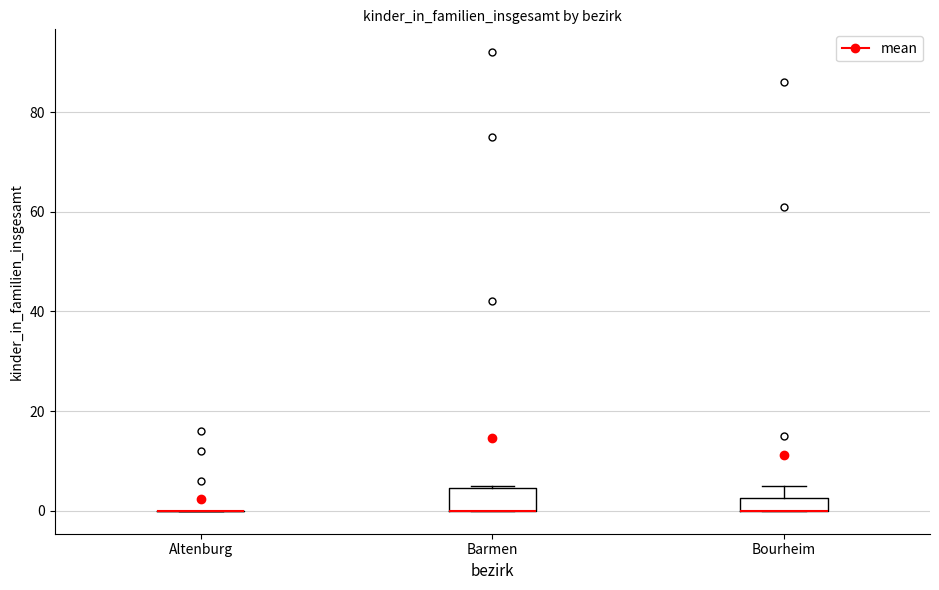

Comparing the boxes themselves (not the whiskers), which one is the tallest?

Barmen